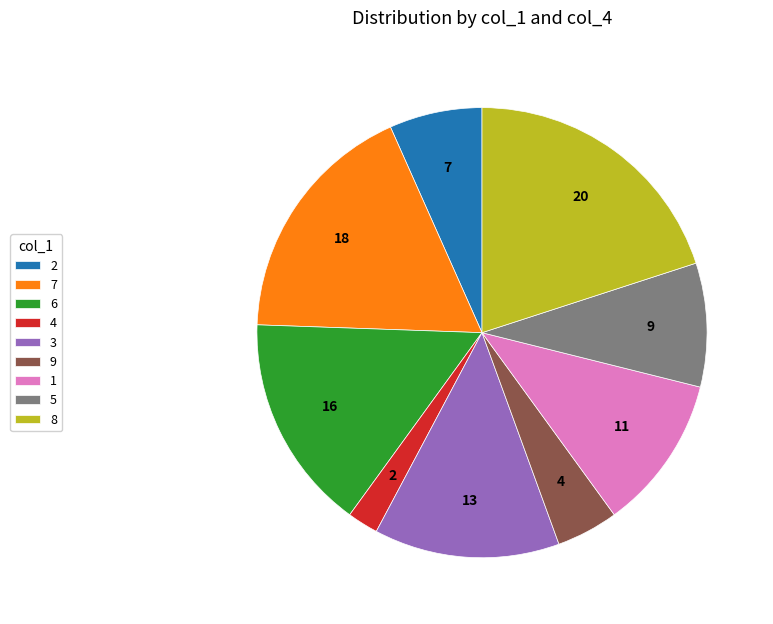

What is the total percentage of 9 and 4?

6.7%